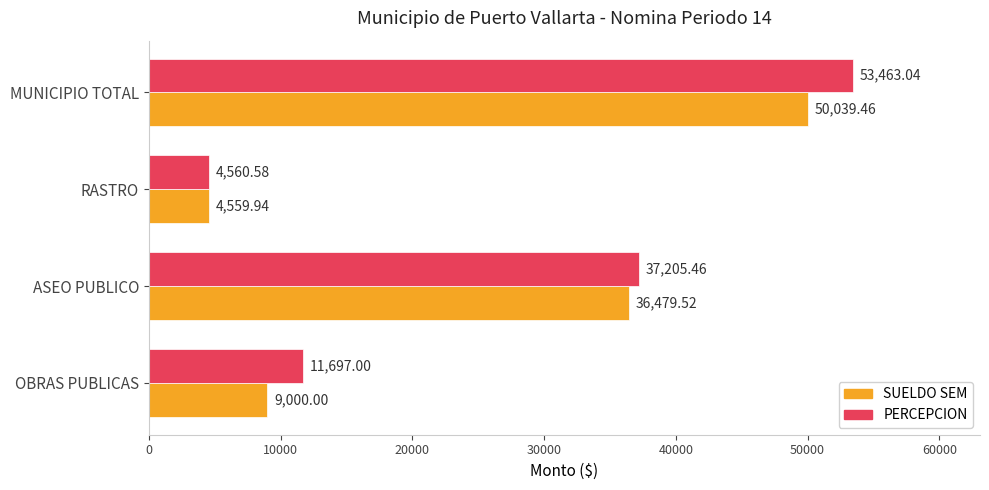

What is the average value of the PERCEPCION series?

26731.5